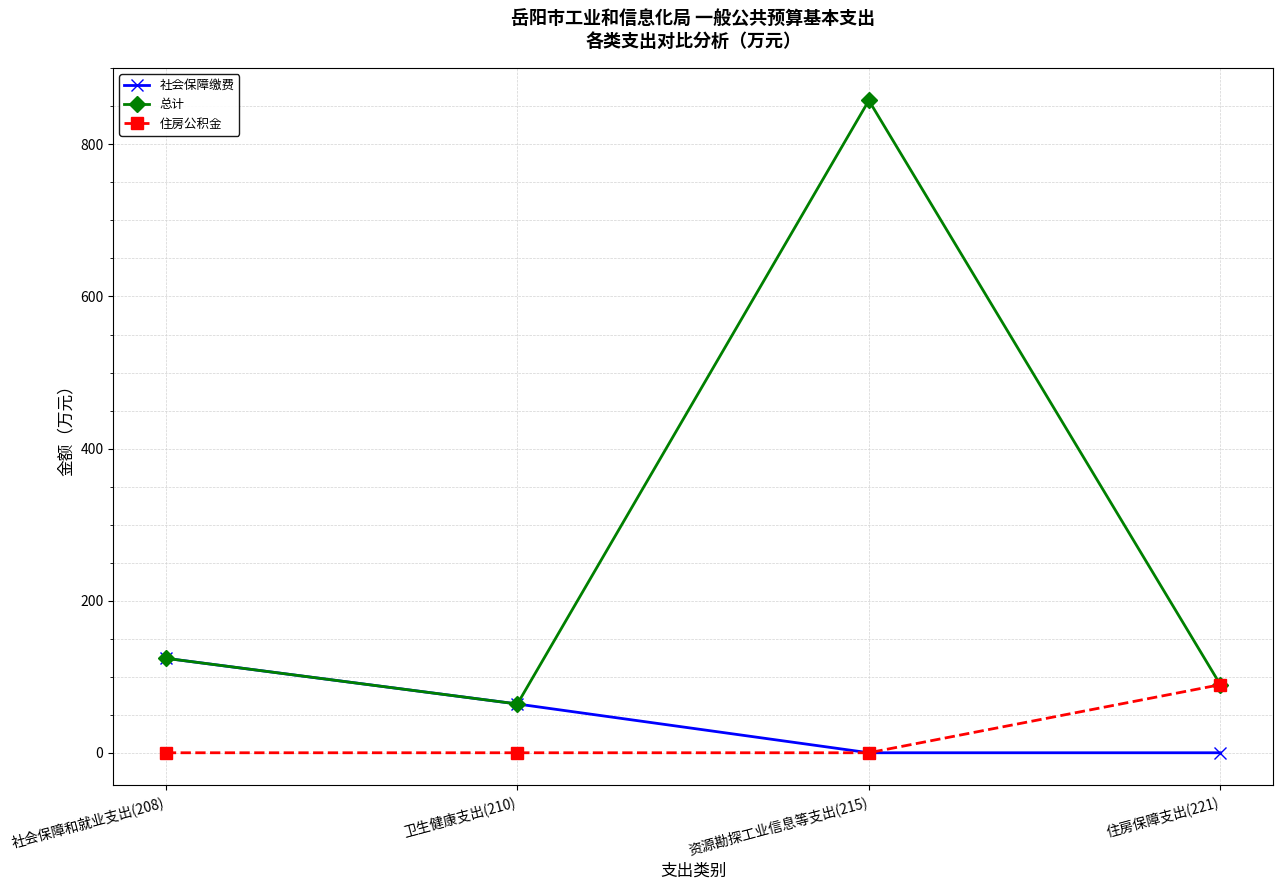

How many lines are shown in the chart?

3